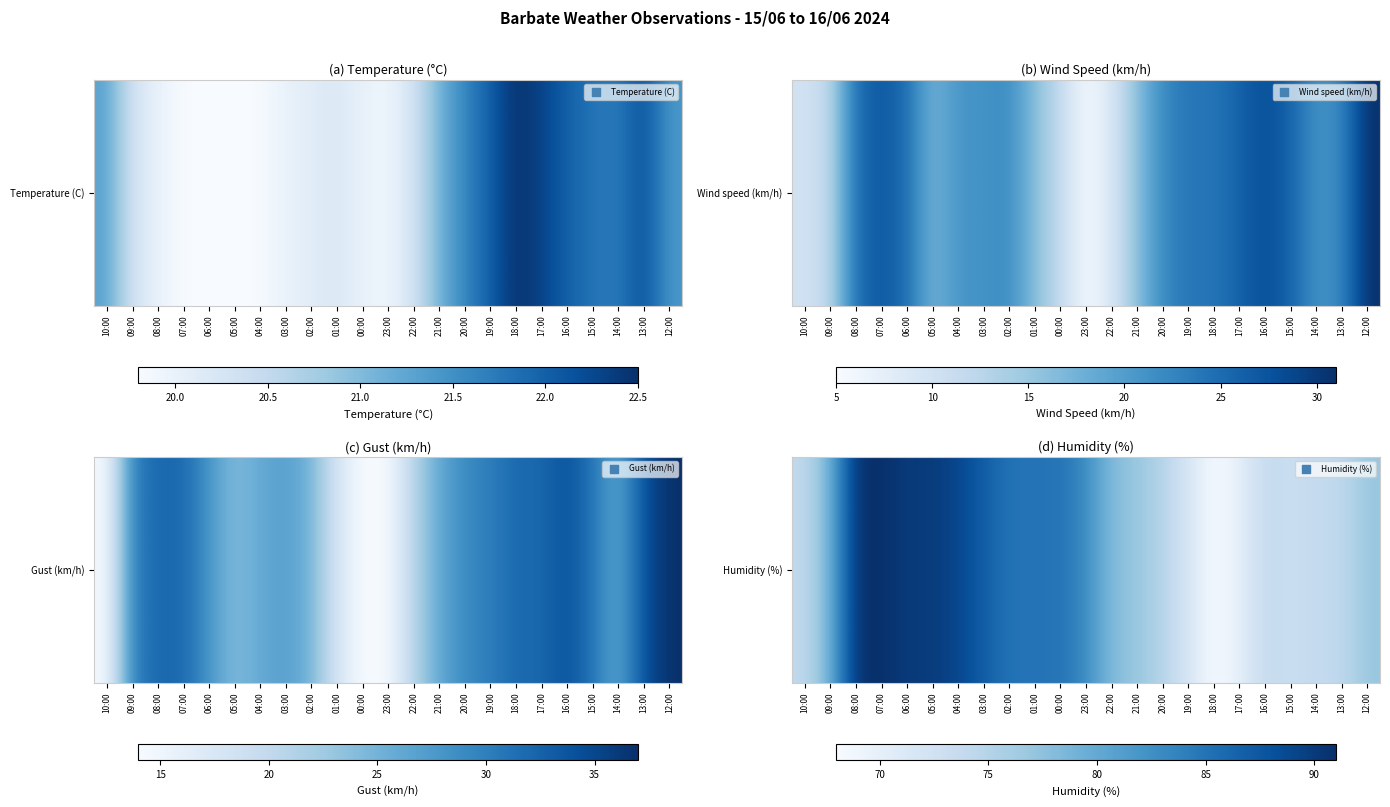

What is the difference between the second highest and second lowest values?

21